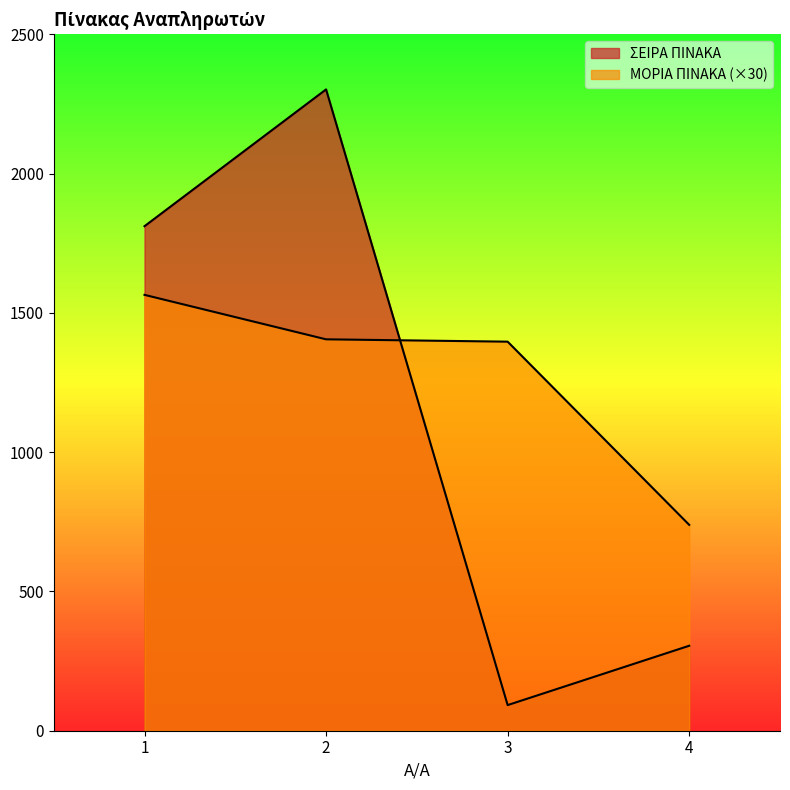

Between 1 and 4, which series saw the biggest shift?

ΣΕΙΡΑ ΠΙΝΑΚΑ